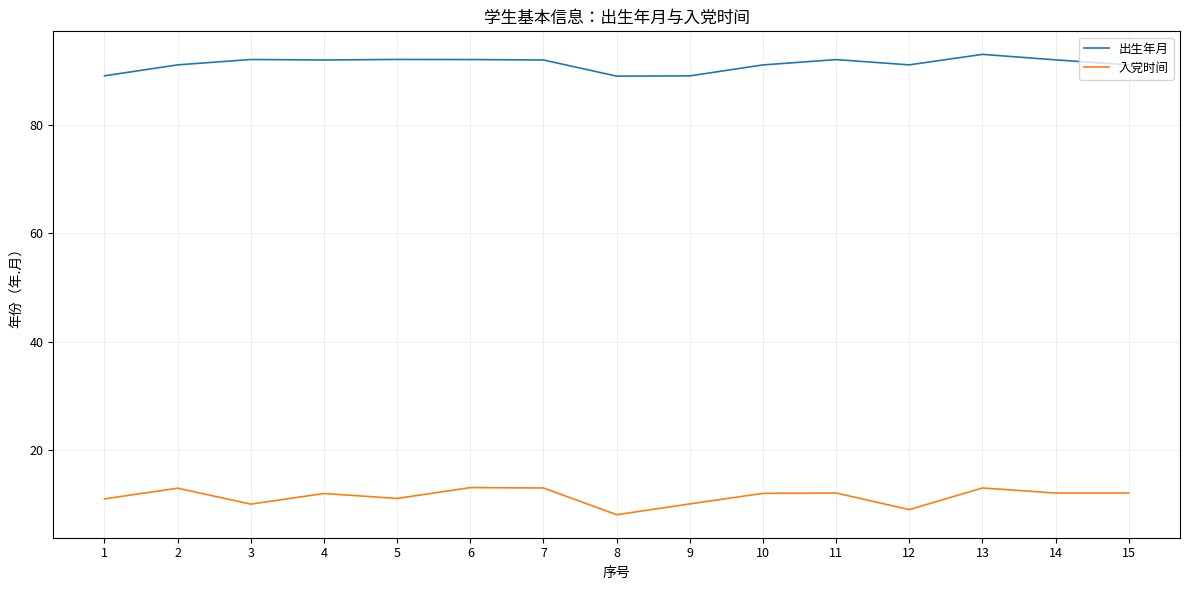

True or false: 出生年月 and 入党时间 intersect in this chart.

False